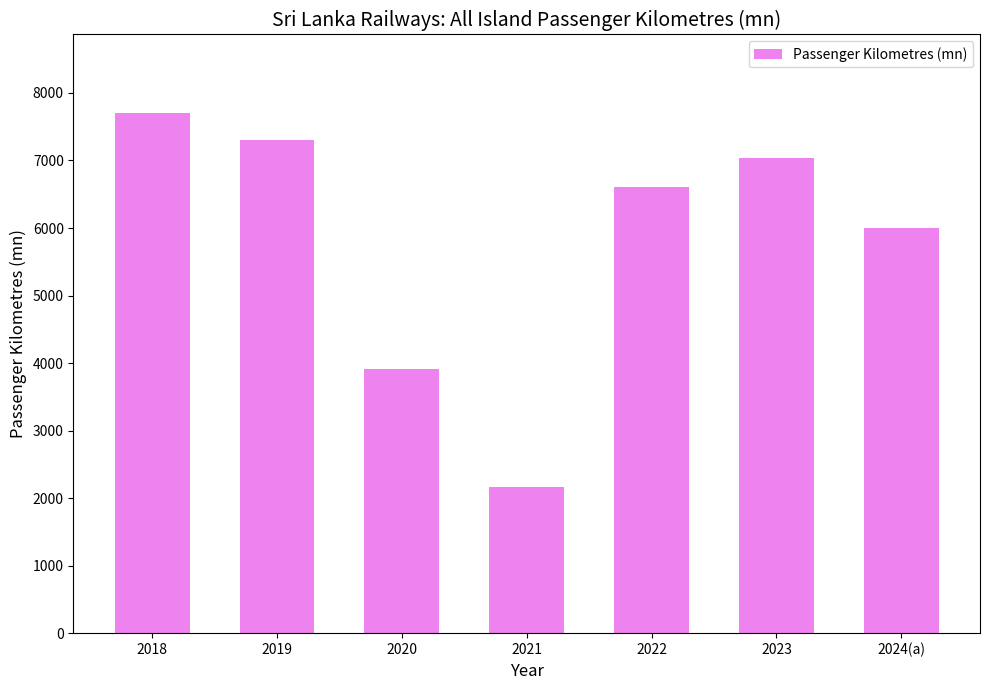

True or false: the data shows 5522.8 at 2020.

False